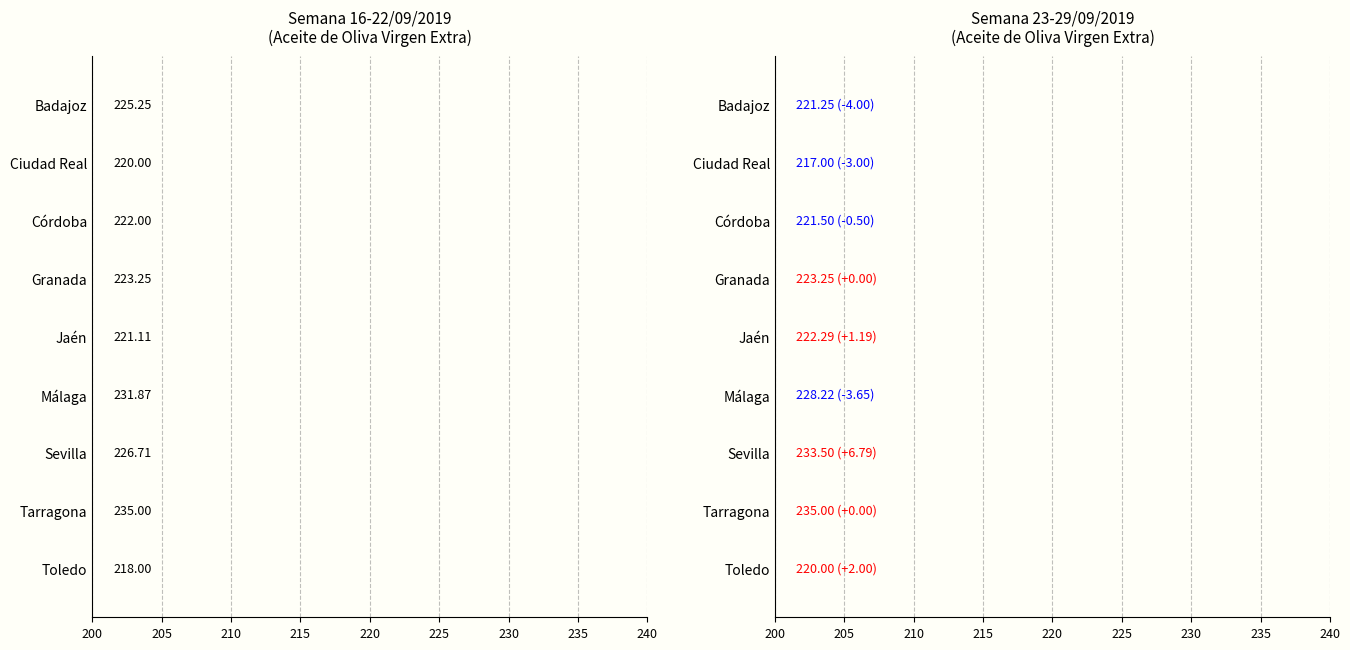

Are the bars horizontal?

Yes